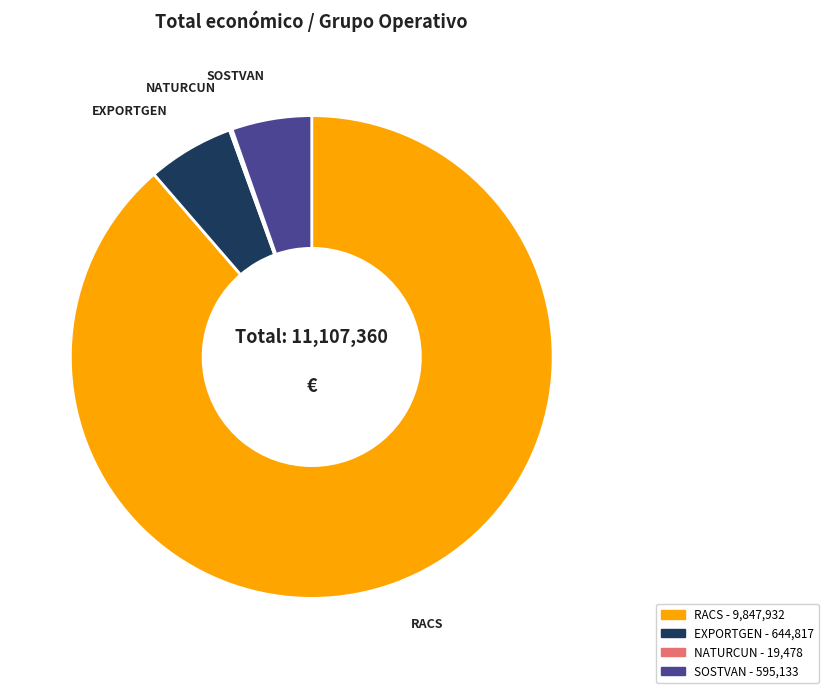

Is the sum of EXPORTGEN and SOSTVAN greater than half?

No